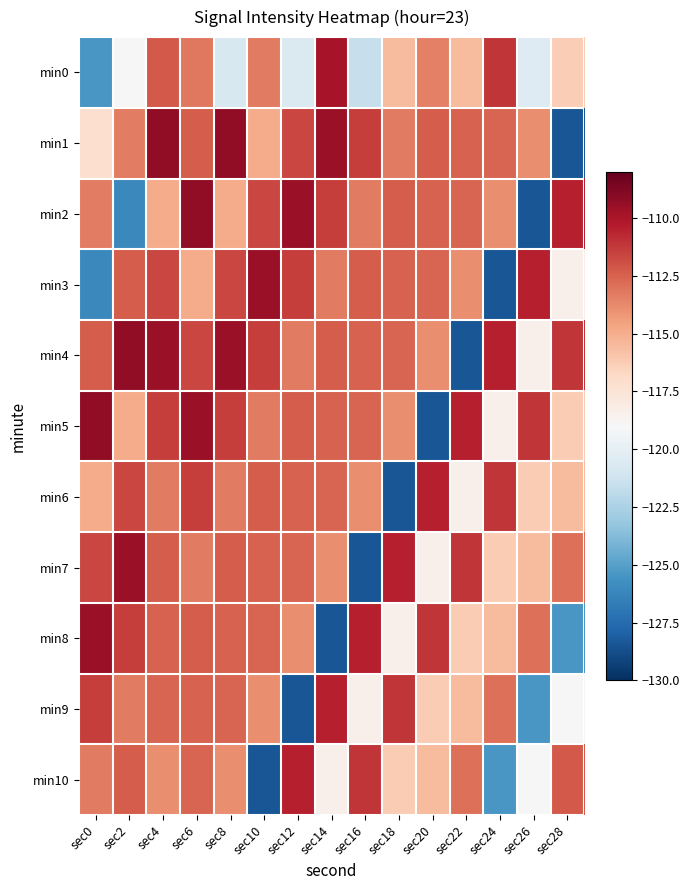

Reading left to right, what are all the values shown in this chart?

min0: sec0=-125.4	sec2=-119.0	sec4=-112.3	sec6=-113.2	sec8=-120.7	sec10=-113.3	sec12=-120.6	sec14=-109.9	sec16=-121.5	sec18=-115.5	sec20=-113.5	sec22=-115.6	sec24=-111.1	sec26=-120.5	sec28=-116.3
min1: sec0=-117.2	sec2=-113.4	sec4=-109.2	sec6=-112.4	sec8=-109.2	sec10=-114.9	sec12=-111.7	sec14=-109.5	sec16=-111.4	sec18=-113.3	sec20=-112.3	sec22=-112.5	sec24=-112.6	sec26=-113.9	sec28=-128.5
min2: sec0=-113.4	sec2=-126.1	sec4=-114.9	sec6=-109.2	sec8=-114.9	sec10=-111.7	sec12=-109.5	sec14=-111.4	sec16=-113.3	sec18=-112.3	sec20=-112.5	sec22=-112.6	sec24=-113.9	sec26=-128.5	sec28=-110.4
min3: sec0=-126.1	sec2=-112.4	sec4=-111.7	sec6=-114.9	sec8=-111.7	sec10=-109.5	sec12=-111.4	sec14=-113.3	sec16=-112.3	sec18=-112.5	sec20=-112.6	sec22=-113.9	sec24=-128.5	sec26=-110.4	sec28=-118.4
min4: sec0=-112.4	sec2=-109.2	sec4=-109.5	sec6=-111.7	sec8=-109.5	sec10=-111.4	sec12=-113.3	sec14=-112.3	sec16=-112.5	sec18=-112.6	sec20=-113.9	sec22=-128.5	sec24=-110.4	sec26=-118.4	sec28=-111.1
min5: sec0=-109.2	sec2=-114.9	sec4=-111.4	sec6=-109.5	sec8=-111.4	sec10=-113.3	sec12=-112.3	sec14=-112.5	sec16=-112.6	sec18=-113.9	sec20=-128.5	sec22=-110.4	sec24=-118.4	sec26=-111.1	sec28=-116.2
min6: sec0=-114.9	sec2=-111.7	sec4=-113.3	sec6=-111.4	sec8=-113.3	sec10=-112.3	sec12=-112.5	sec14=-112.6	sec16=-113.9	sec18=-128.5	sec20=-110.4	sec22=-118.4	sec24=-111.1	sec26=-116.2	sec28=-115.5
min7: sec0=-111.7	sec2=-109.5	sec4=-112.3	sec6=-113.3	sec8=-112.3	sec10=-112.5	sec12=-112.6	sec14=-113.9	sec16=-128.5	sec18=-110.4	sec20=-118.4	sec22=-111.1	sec24=-116.2	sec26=-115.5	sec28=-112.9
min8: sec0=-109.5	sec2=-111.4	sec4=-112.5	sec6=-112.3	sec8=-112.5	sec10=-112.6	sec12=-113.9	sec14=-128.5	sec16=-110.4	sec18=-118.4	sec20=-111.1	sec22=-116.2	sec24=-115.5	sec26=-112.9	sec28=-125.4
min9: sec0=-111.4	sec2=-113.3	sec4=-112.6	sec6=-112.5	sec8=-112.6	sec10=-113.9	sec12=-128.5	sec14=-110.4	sec16=-118.4	sec18=-111.1	sec20=-116.2	sec22=-115.5	sec24=-112.9	sec26=-125.4	sec28=-119.0
min10: sec0=-113.3	sec2=-112.3	sec4=-113.9	sec6=-112.6	sec8=-113.9	sec10=-128.5	sec12=-110.4	sec14=-118.4	sec16=-111.1	sec18=-116.2	sec20=-115.5	sec22=-112.9	sec24=-125.4	sec26=-119.0	sec28=-112.3